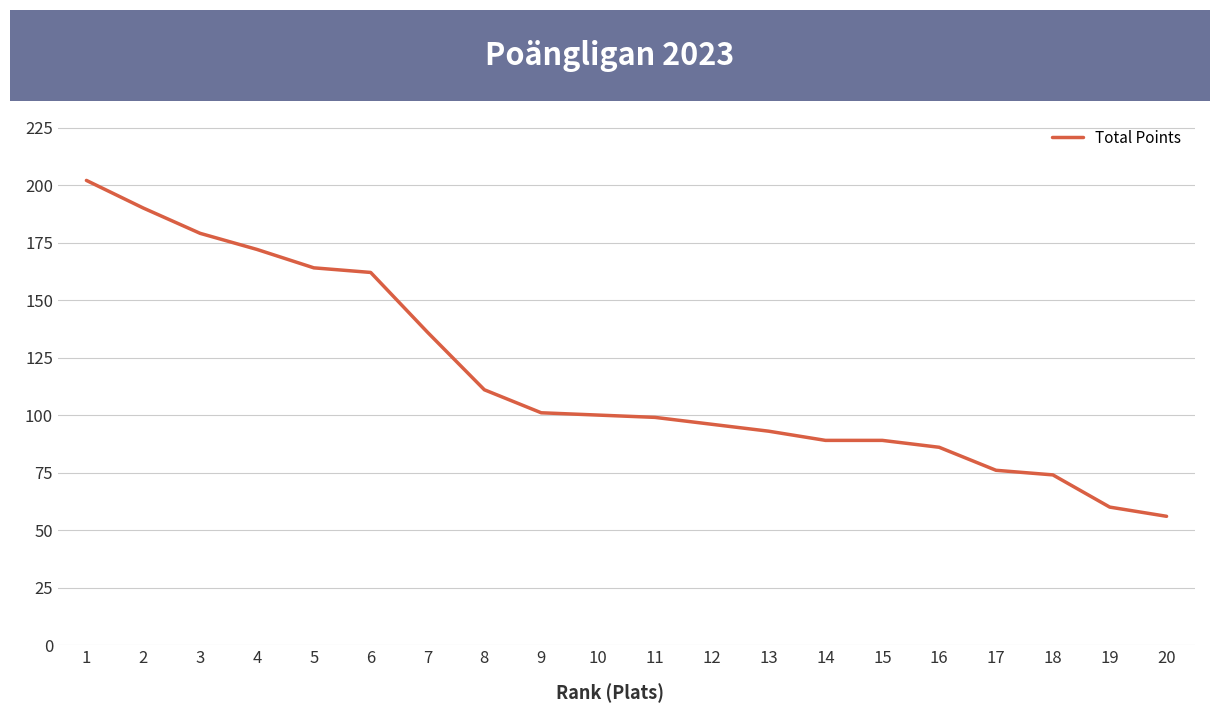

True or false: the data shows 179 at 7.

False